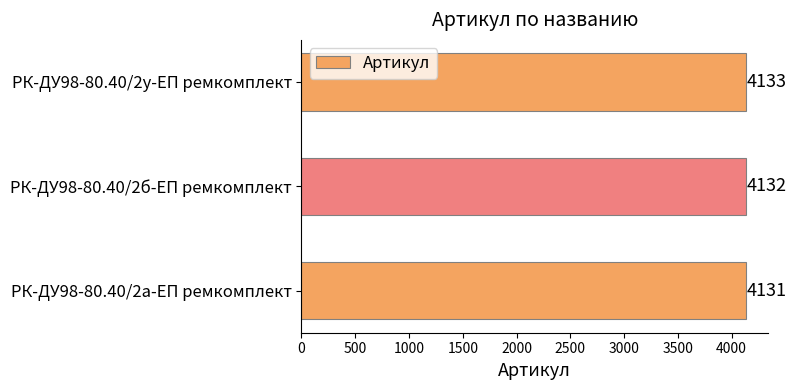

Rank the categories by value from highest to lowest.

РК-ДУ98-80.40/2у-ЕП ремкомплект, РК-ДУ98-80.40/2б-ЕП ремкомплект, РК-ДУ98-80.40/2а-ЕП ремкомплект